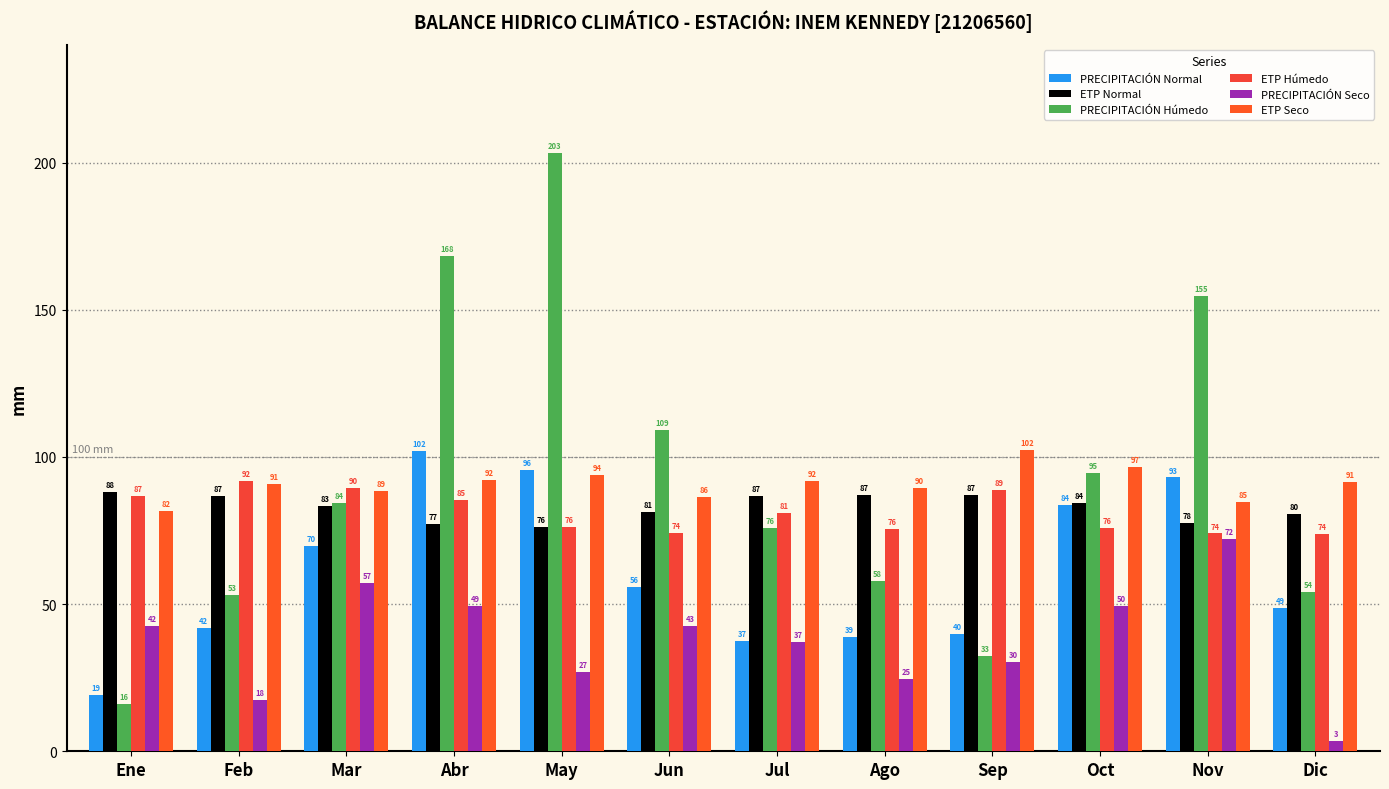

What position from the right is Abr?

9